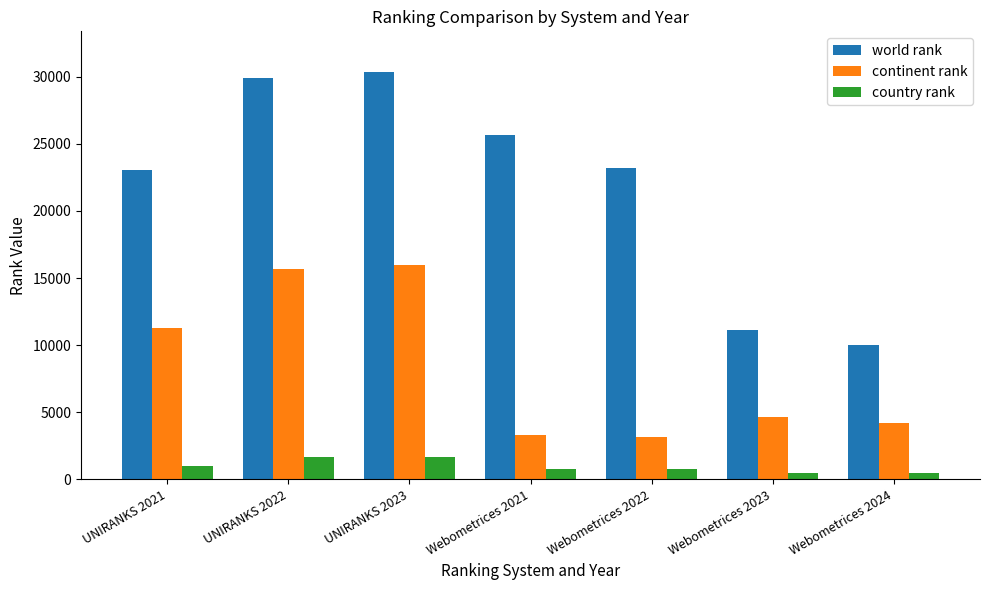

At how many categories does at least one series exceed 7524?

7